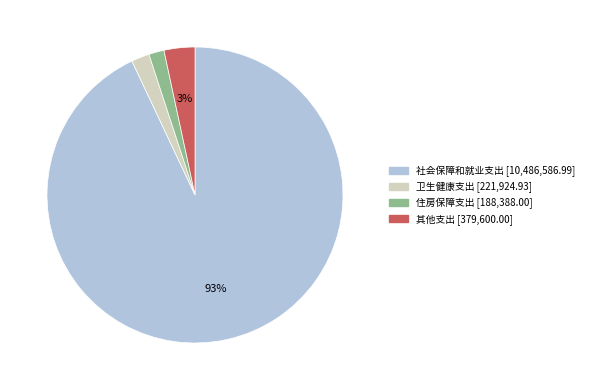

How many segments does this pie chart have?

4